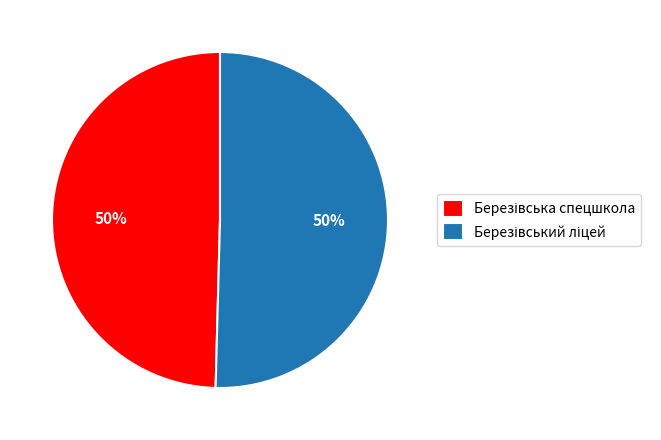

To the nearest percent, what is the average slice percentage?

50%